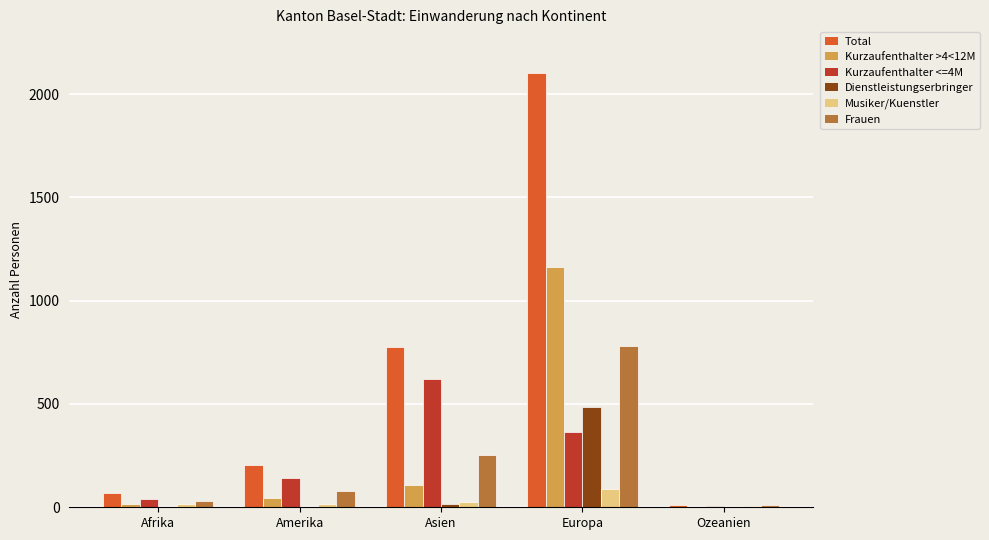

The value of Frauen at Asien is 392. True or false?

False